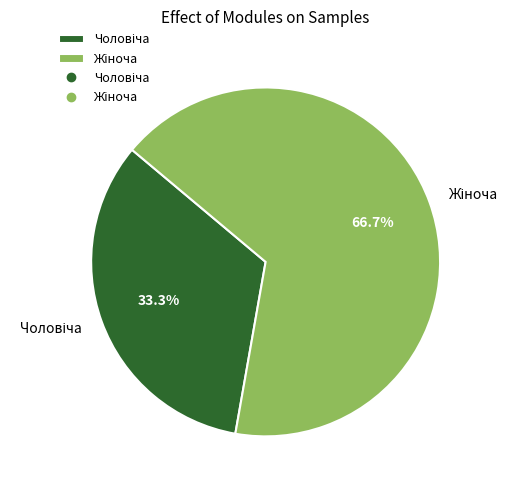

Is there any slice that represents more than half of the pie?

Yes